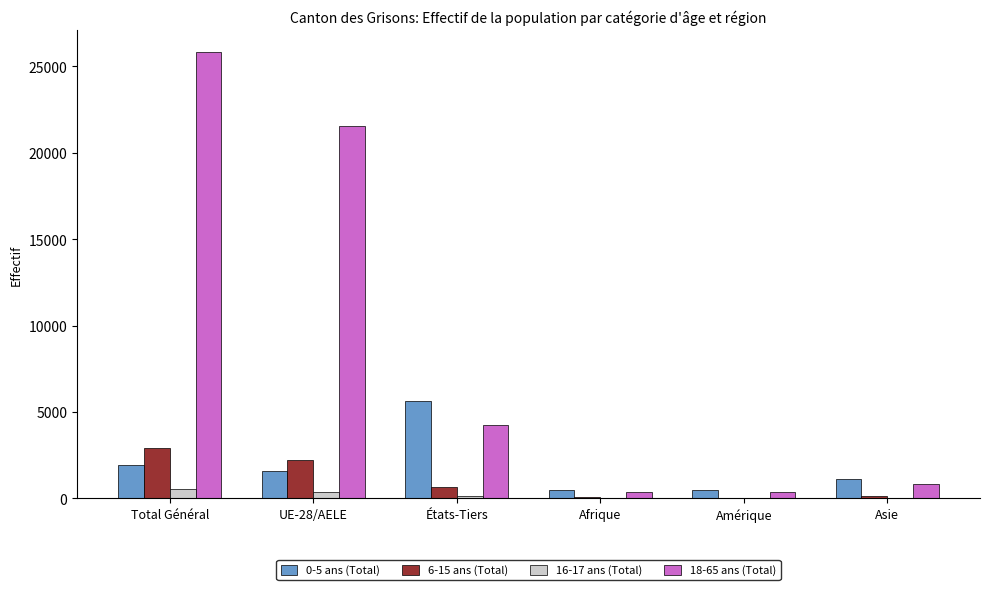

At which label does 6-15 ans (Total) reach its peak?

Total Général